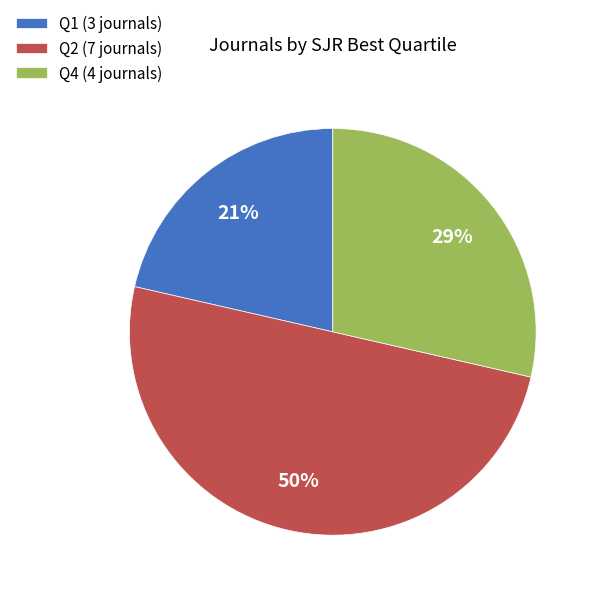

The Q4 slice represents 18% of the pie. True or false?

False